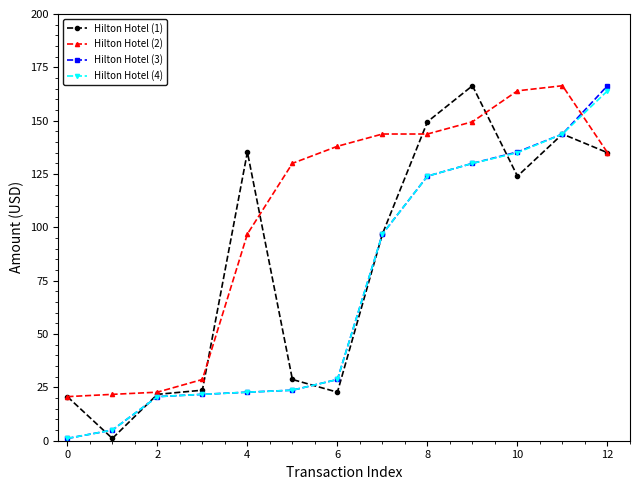

At how many categories does at least one series exceed 69?

9